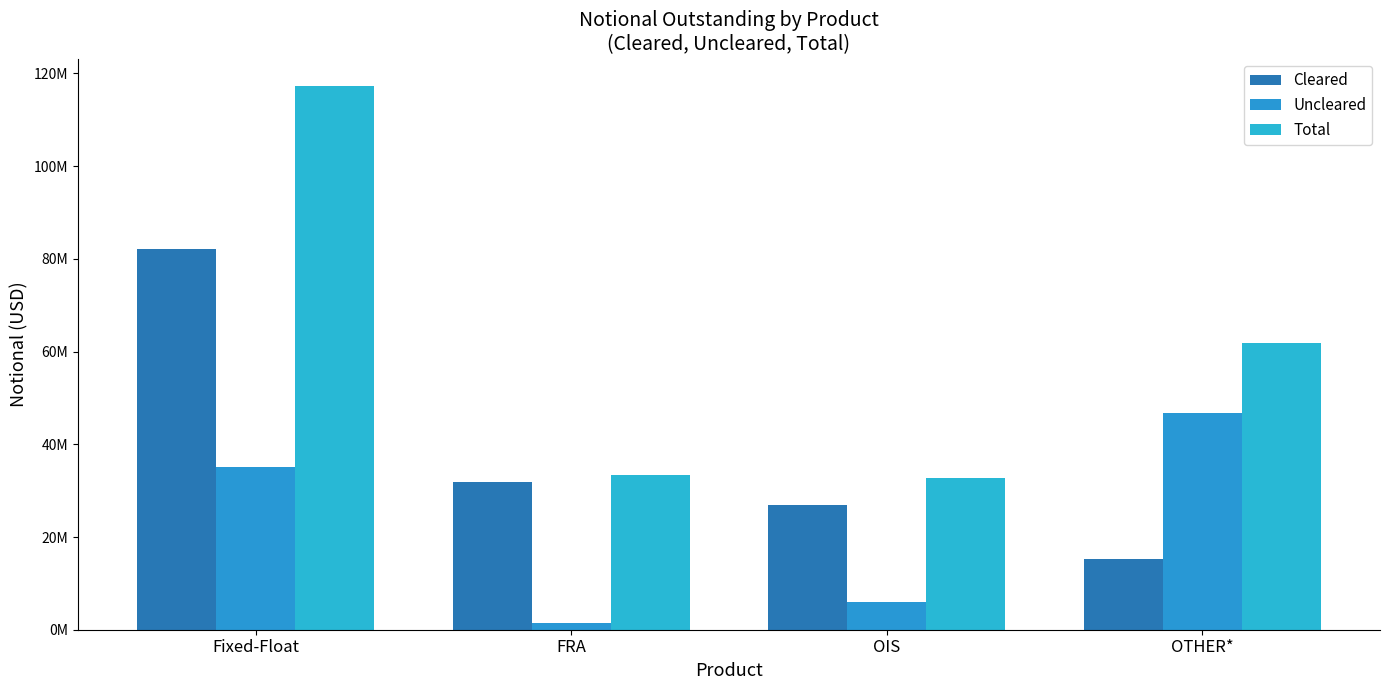

What is the approximate value of Total at OIS, to the nearest 50?

32795800